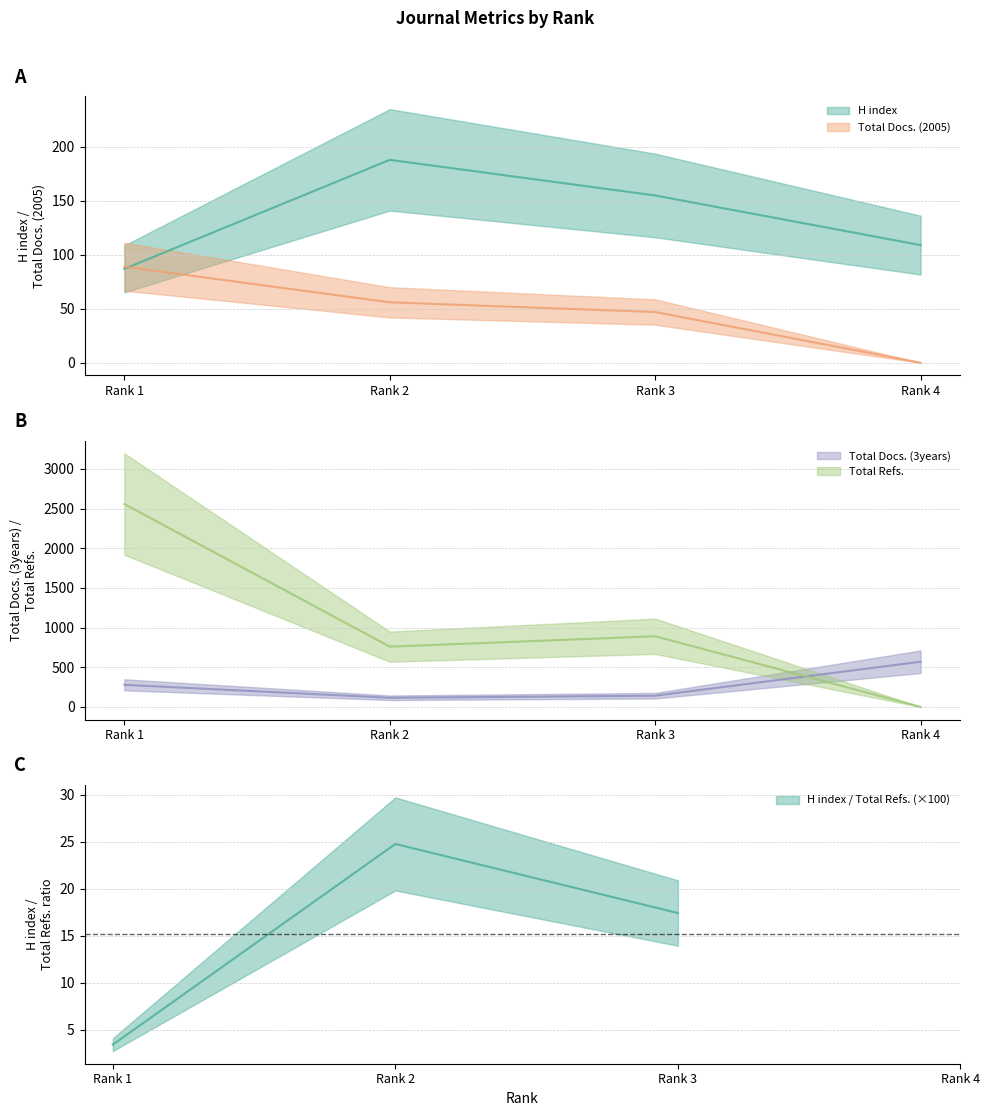

Which series has the largest total across all categories?

Total Refs.